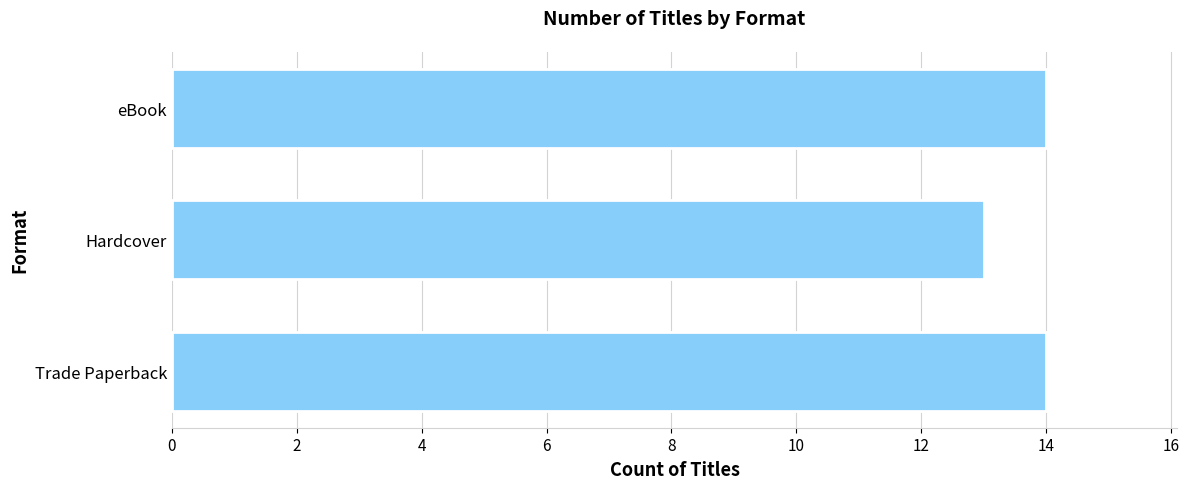

What value does the data have at Hardcover?

13